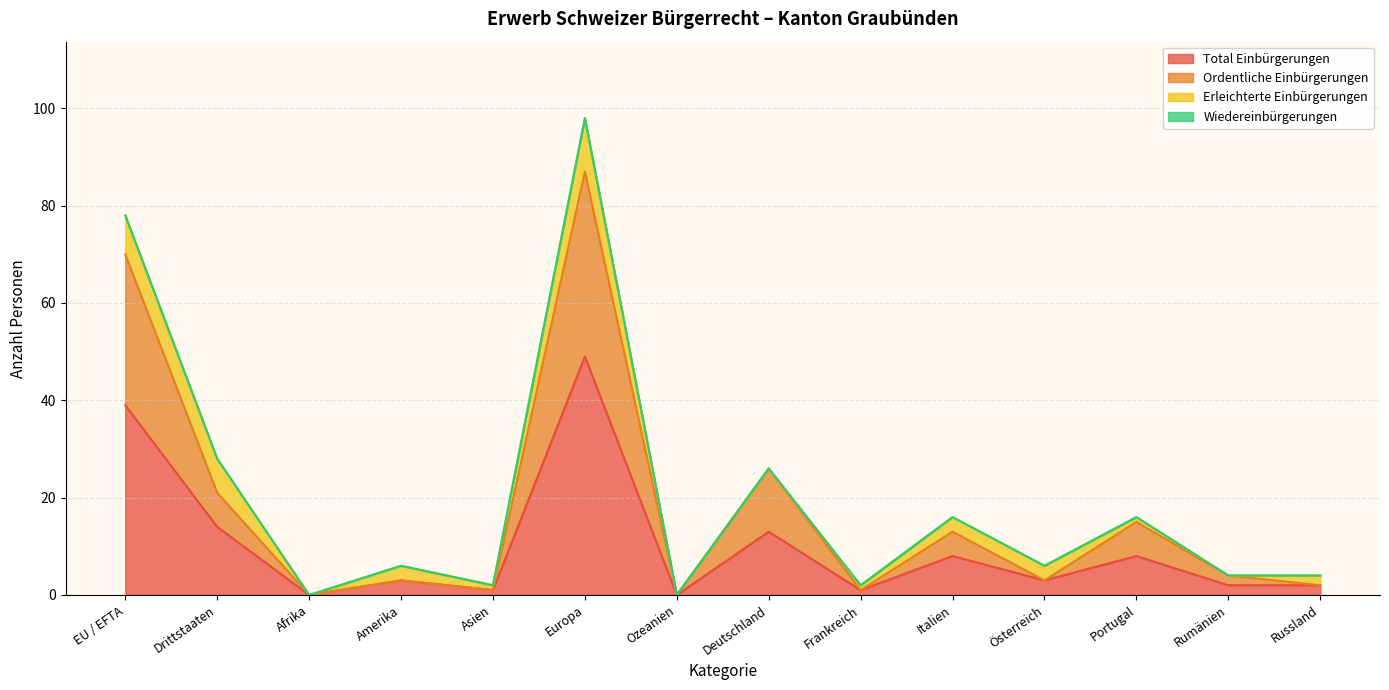

Rank the series by their maximum value, from highest to lowest.

Total Einbürgerungen, Ordentliche Einbürgerungen, Erleichterte Einbürgerungen, Wiedereinbürgerungen